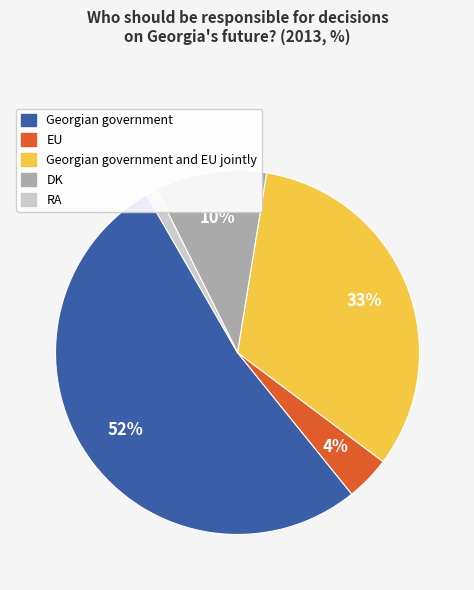

How many segments does this pie chart have?

5